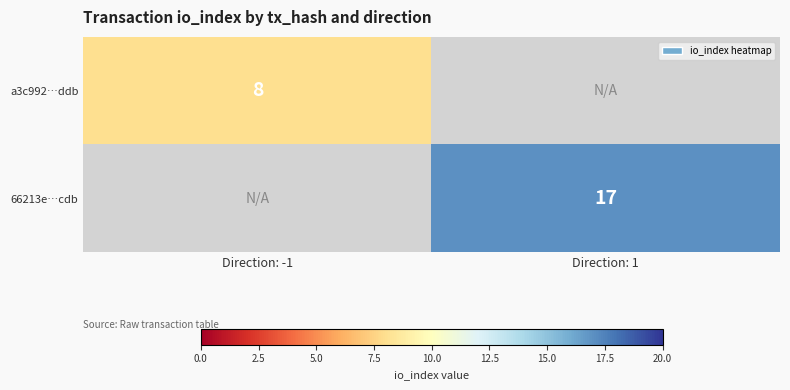

The value of a3c992…ddb at Direction: -1 is 8. True or false?

True